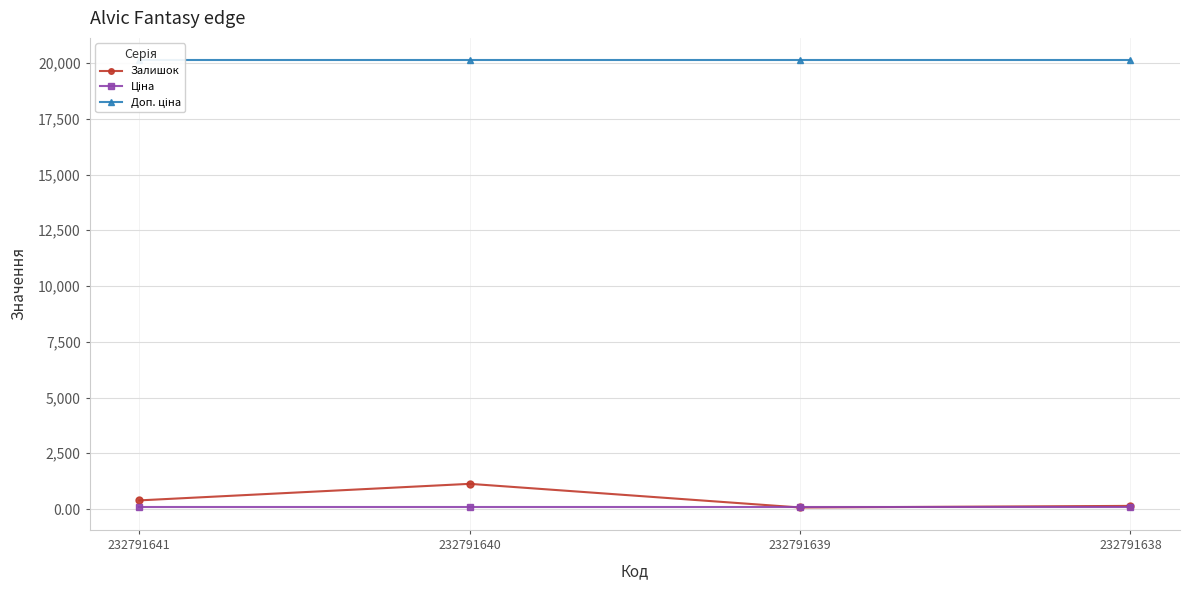

What is the maximum value shown in the chart?

20124.0